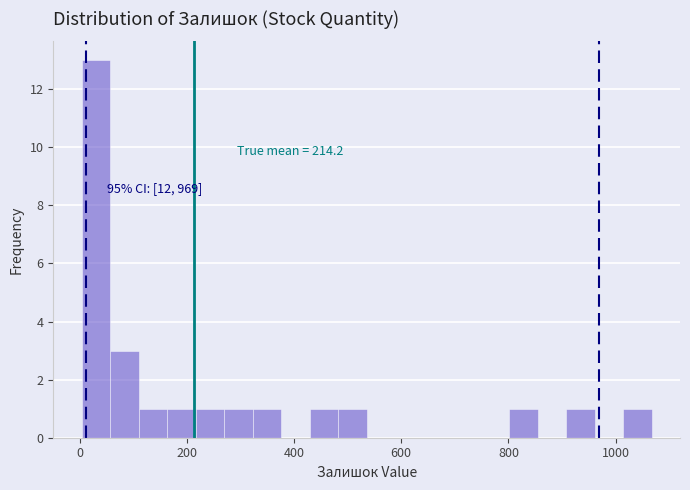

Read against the x-axis, roughly where is the centre of the tallest bar?

40